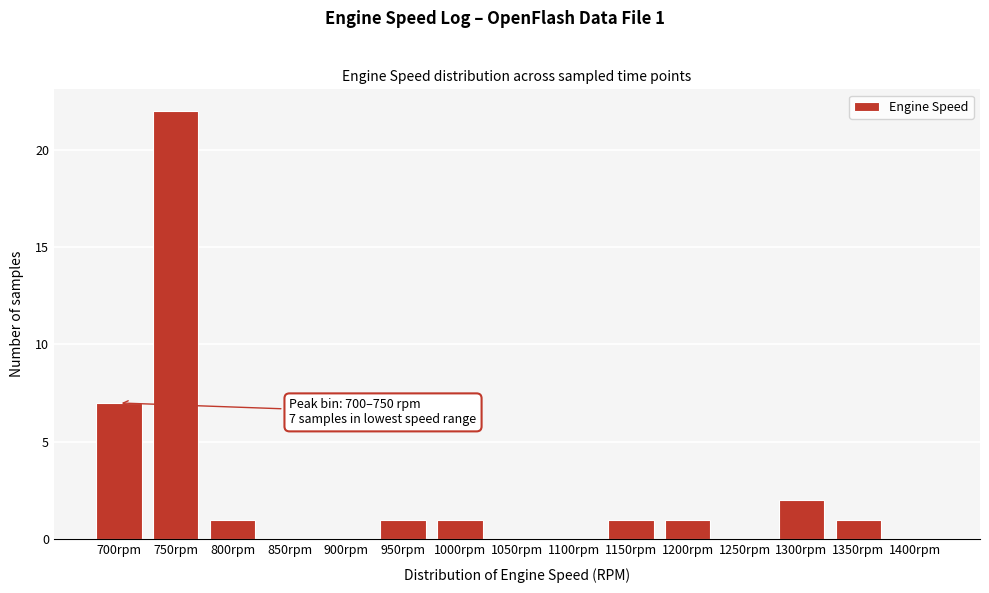

Reading left to right, what are all the values shown in this chart?

700rpm=7	750rpm=22	800rpm=1	850rpm=0	900rpm=0	950rpm=1	1000rpm=1	1050rpm=0	1100rpm=0	1150rpm=1	1200rpm=1	1250rpm=0	1300rpm=2	1350rpm=1	1400rpm=0